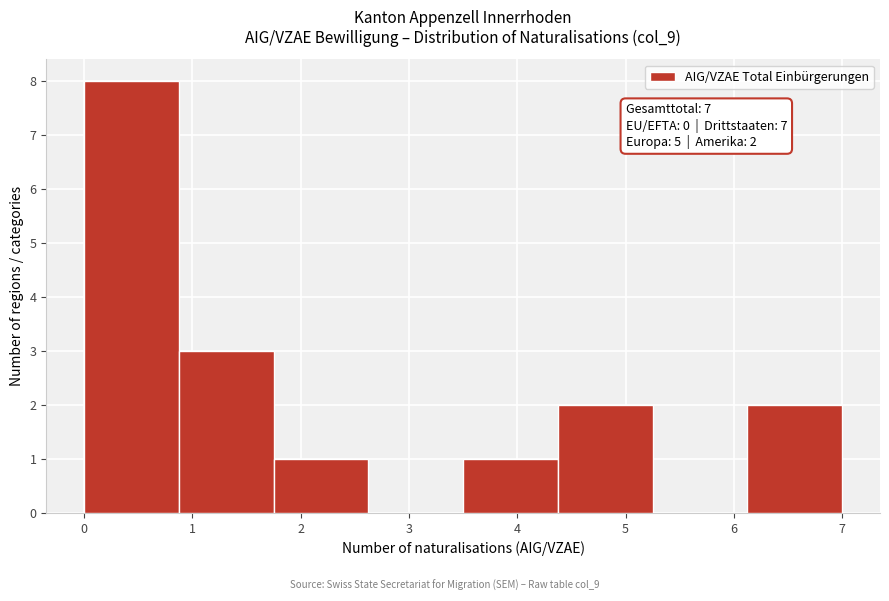

Over which range of the x-axis is the bar tallest?

0.0 to 0.9